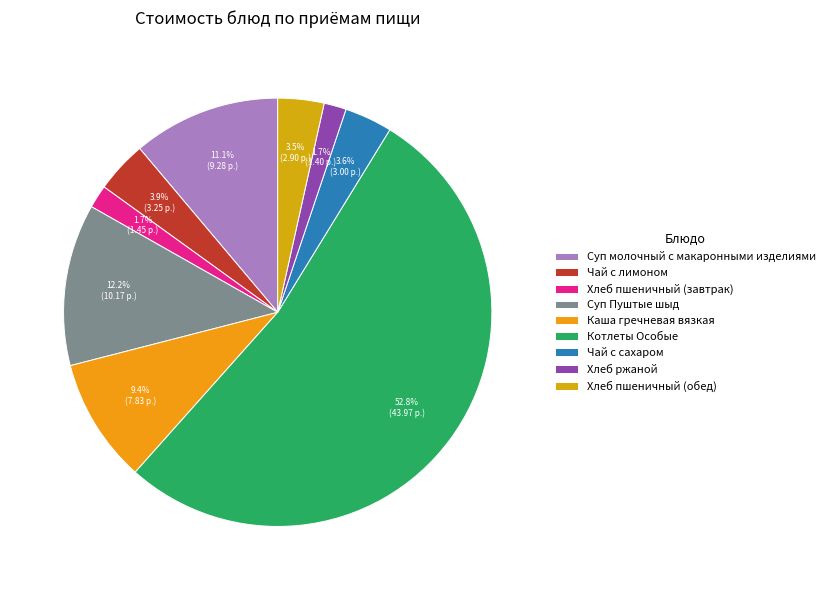

To the nearest percent, what is the difference between the largest and smallest slice percentages?

51%